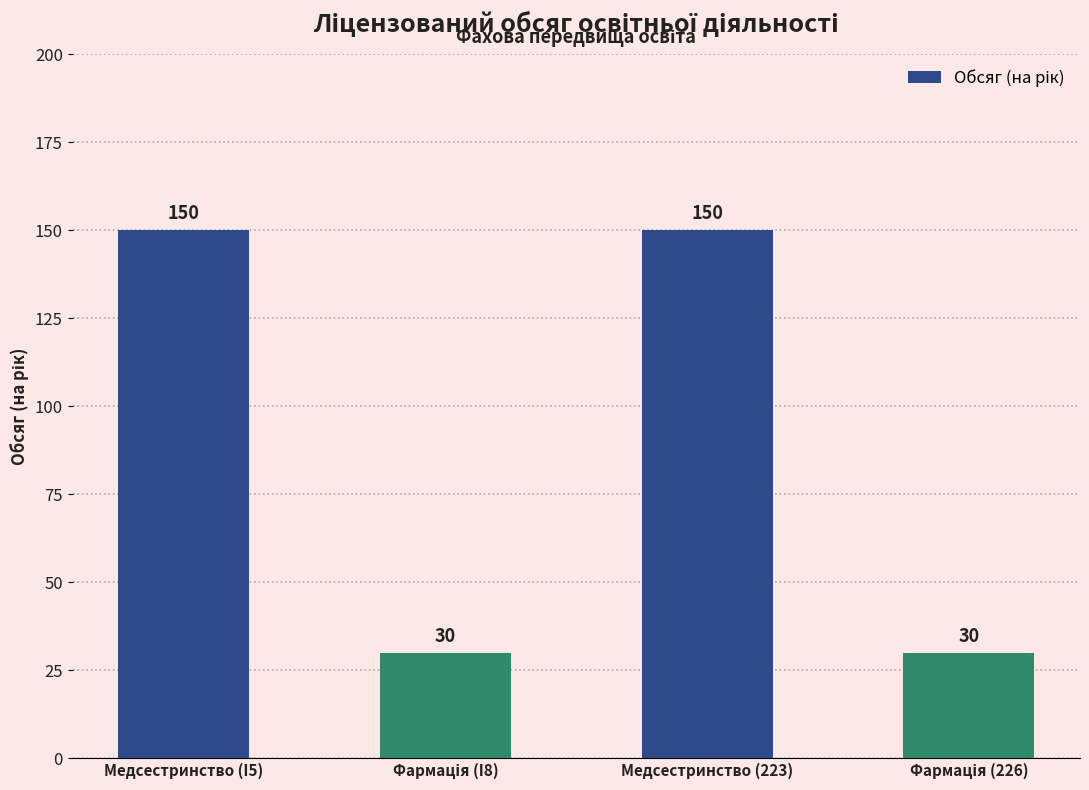

The value at Медсестринство (223) is 256. True or false?

False